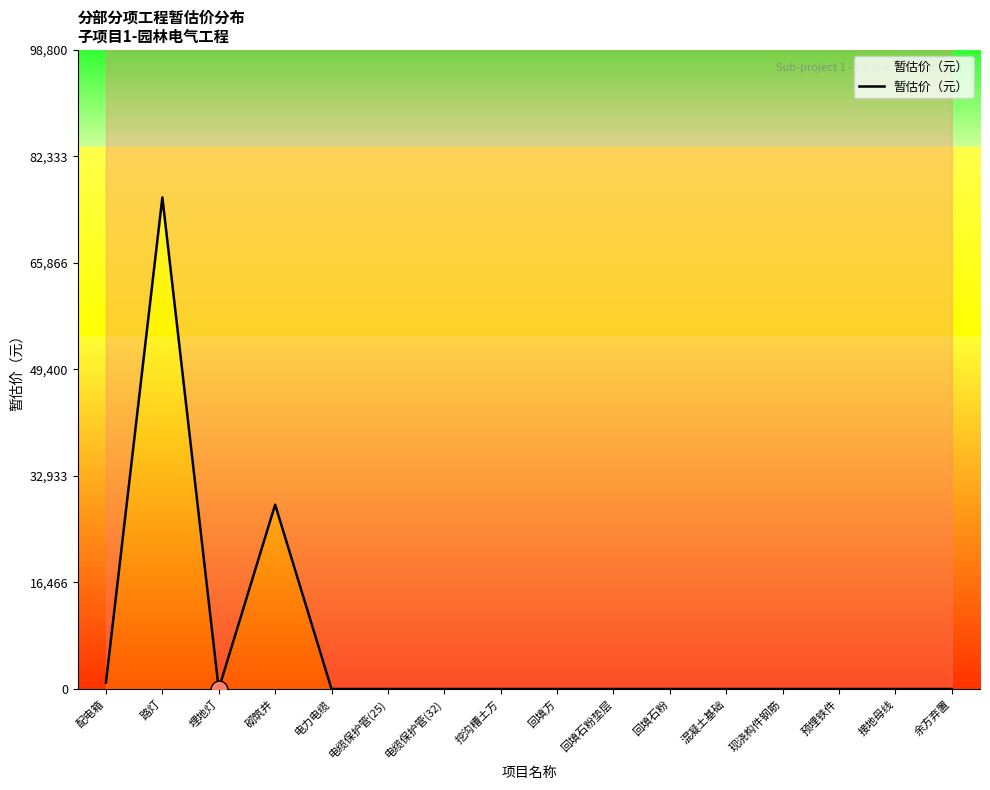

Where is the first local minimum?

埋地灯